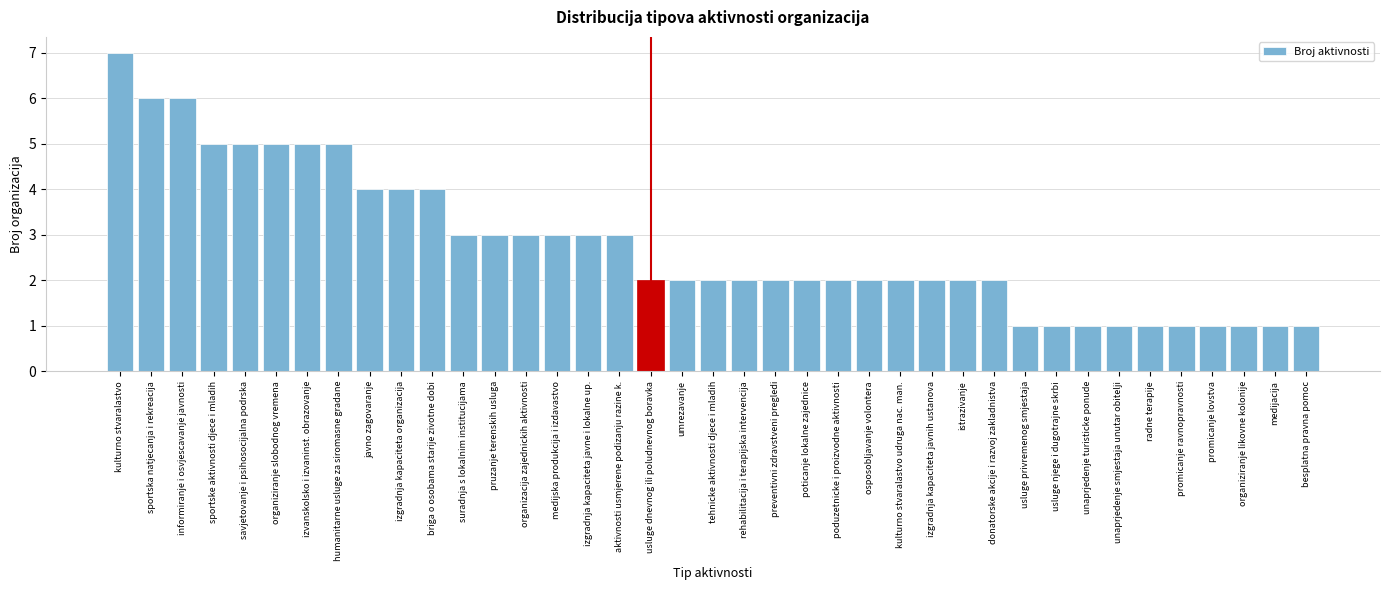

The value at izgradnja kapaciteta organizacija is 4. True or false?

True